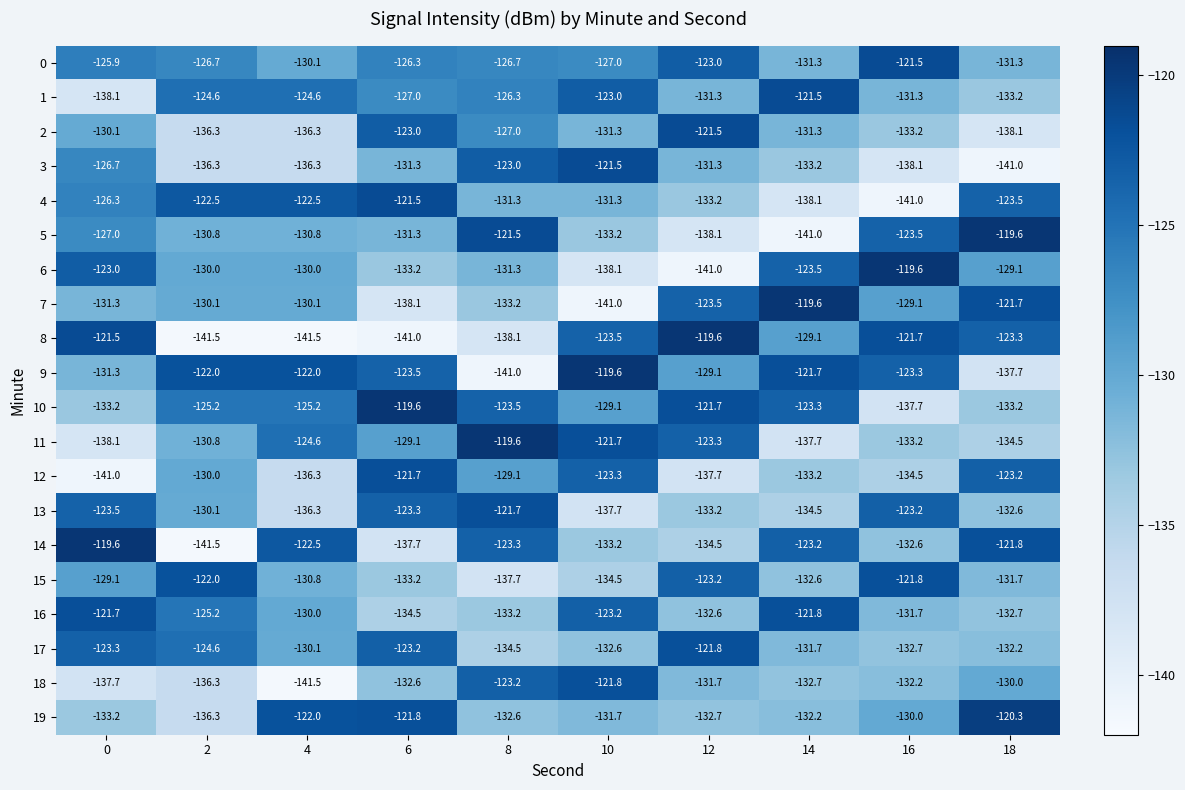

What is the total value across all series at 14?

-2593.2